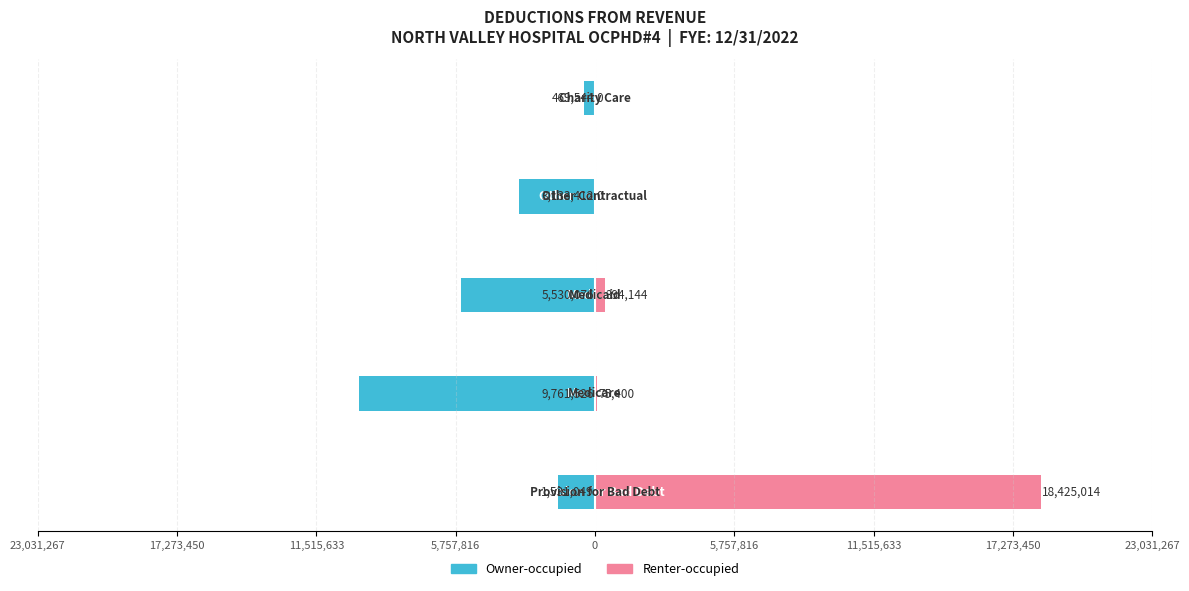

What is the average value of the Renter-occupied series?

3778912